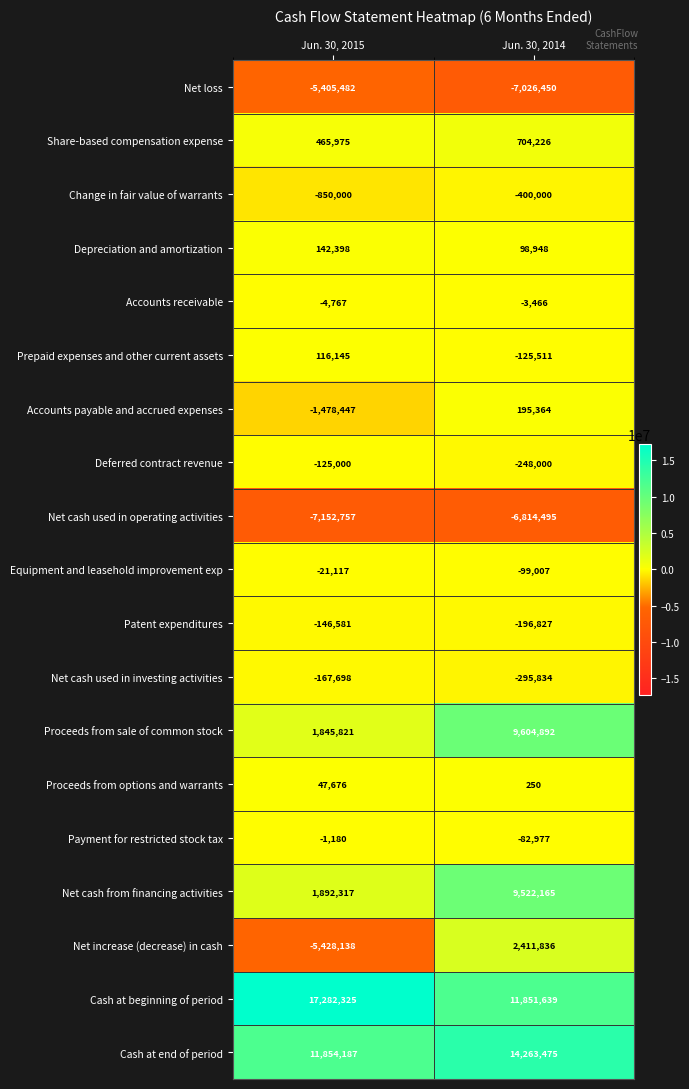

What value does the Net increase (decrease) in cash series have at Jun. 30, 2014?

2411836